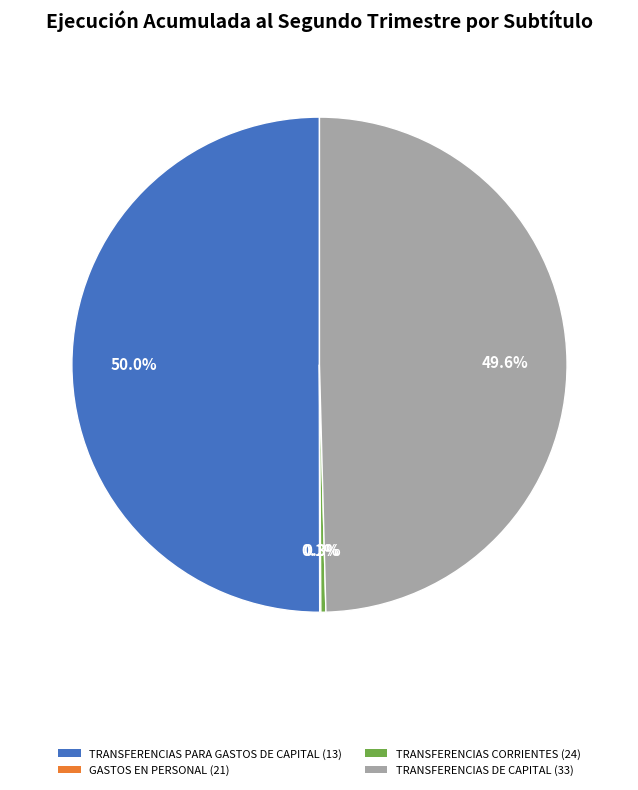

Is TRANSFERENCIAS DE CAPITAL (33) the majority of the pie?

No